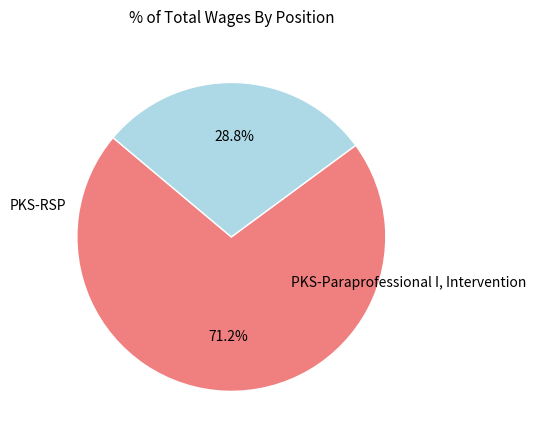

To the nearest percent, what is the combined percentage of PKS-Paraprofessional I, Intervention and PKS-RSP?

100%